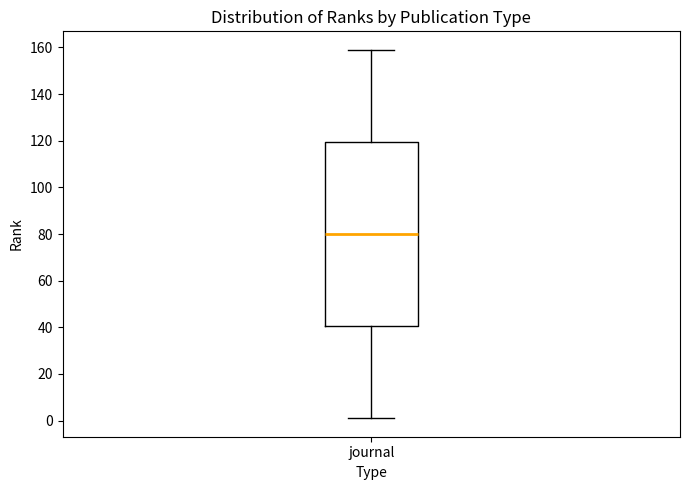

Where does the upper whisker of the box for journal end on the y-axis? The values are not printed on the chart, so give them approximately, as read against the axis.

160